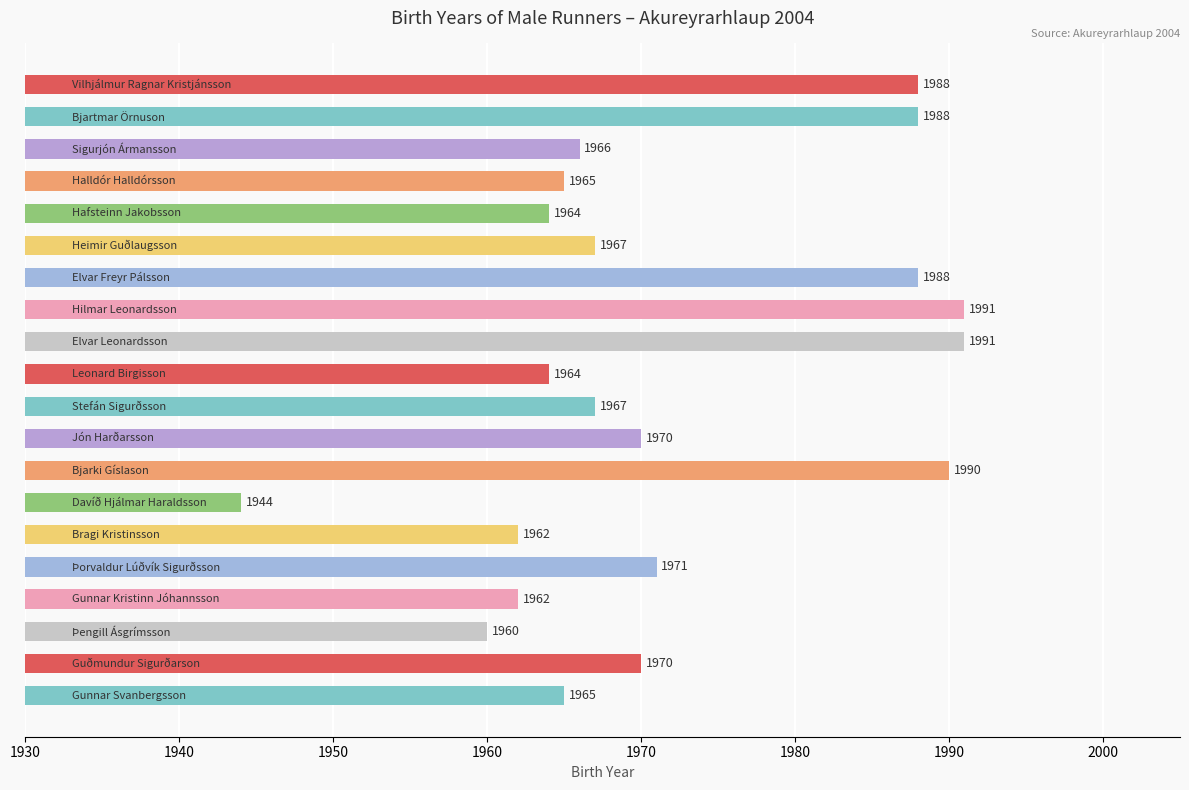

What is the minimum value shown in the chart?

1944